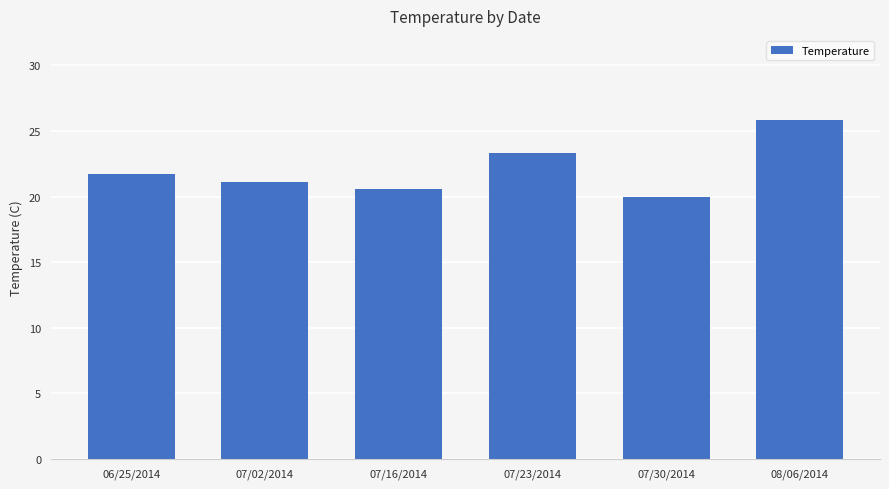

What is the difference between the values at 08/06/2014 and 07/02/2014?

4.7